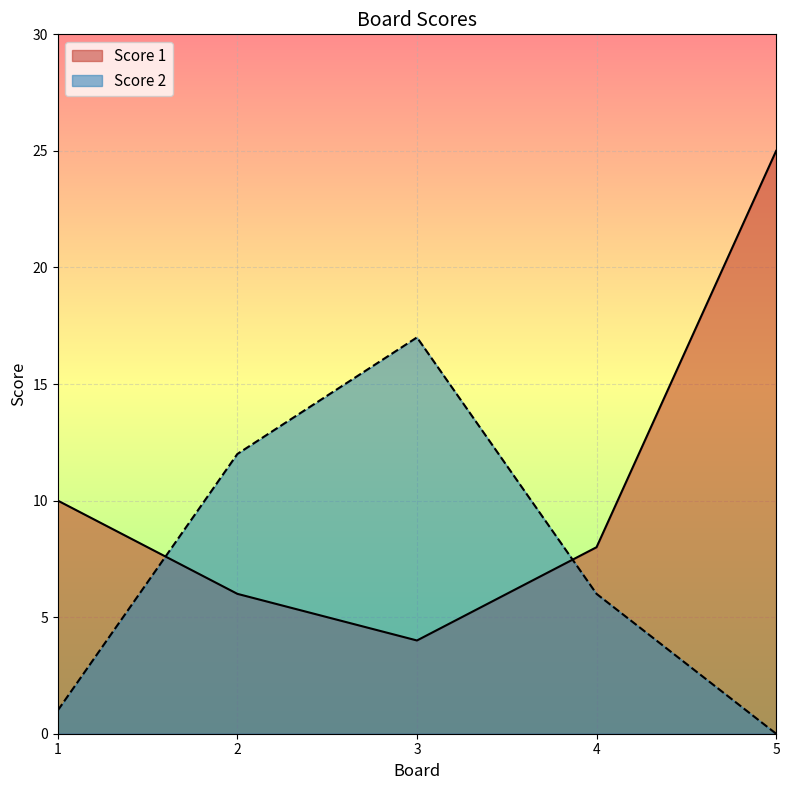

What is the value of the Score 1 point at the 3rd from the left?

4